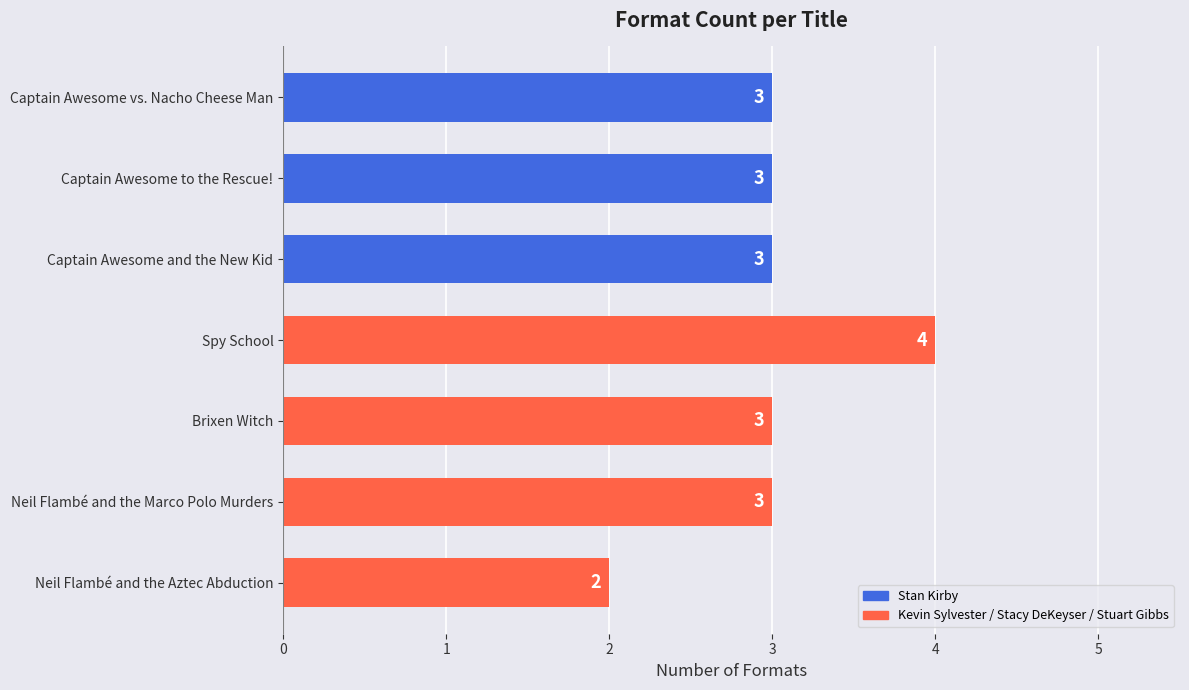

Which category has the lowest value across all series?

Neil Flambé and the Aztec Abduction